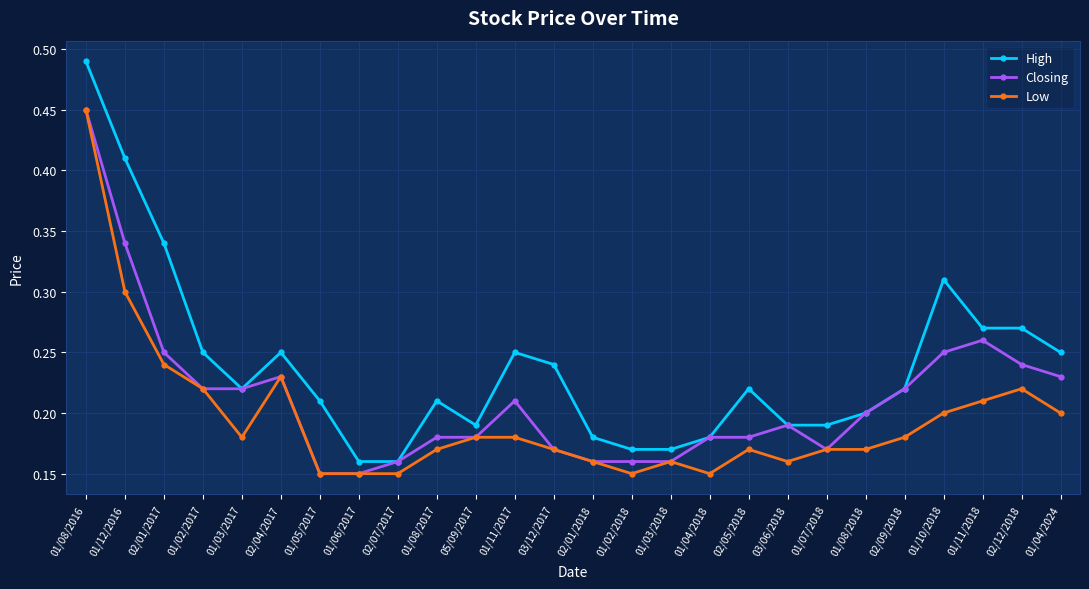

Is the value of High at 01/03/2017 greater than the value of Low at 05/09/2017?

Yes